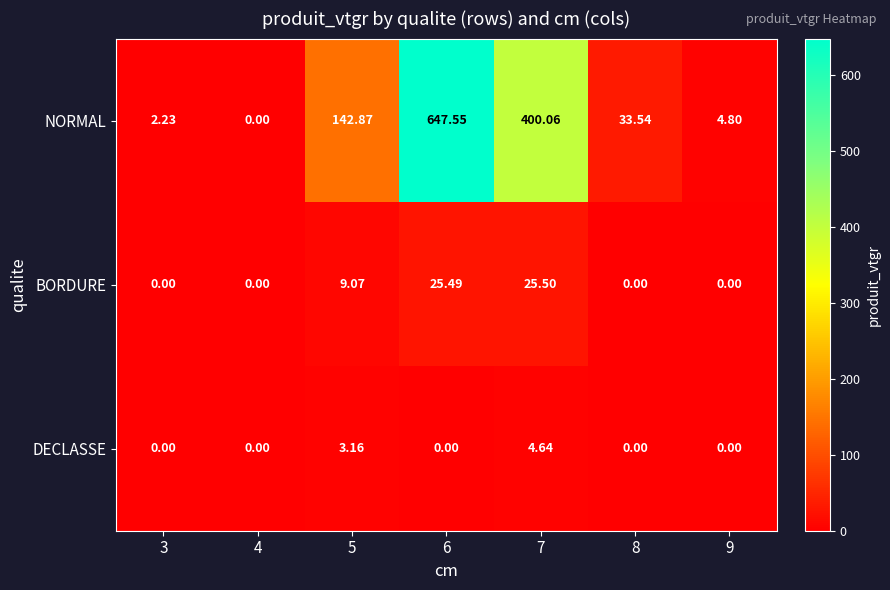

List the series in order of their peak value, highest first.

NORMAL, BORDURE, DECLASSE